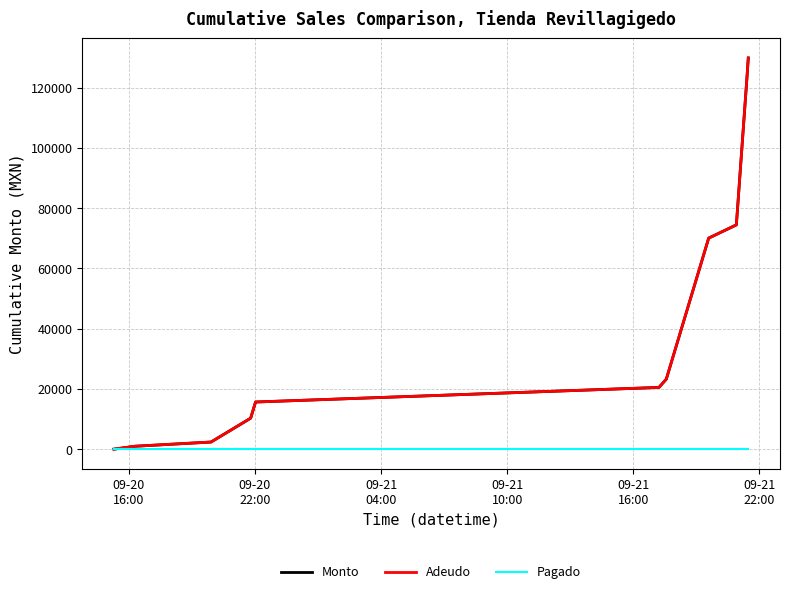

Is this an area chart (filled region under the line)?

No